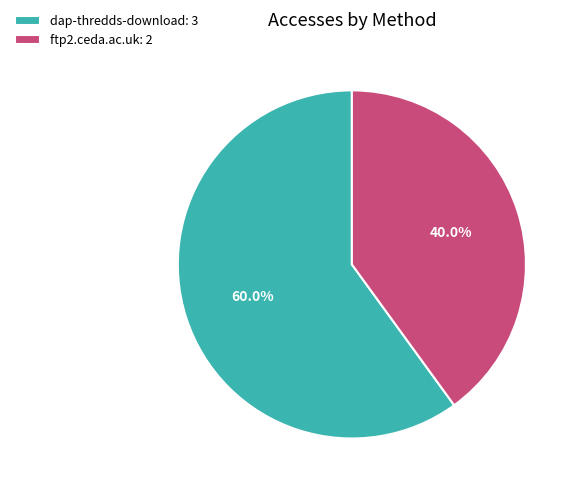

What is the smallest slice in the pie chart?

ftp2.ceda.ac.uk